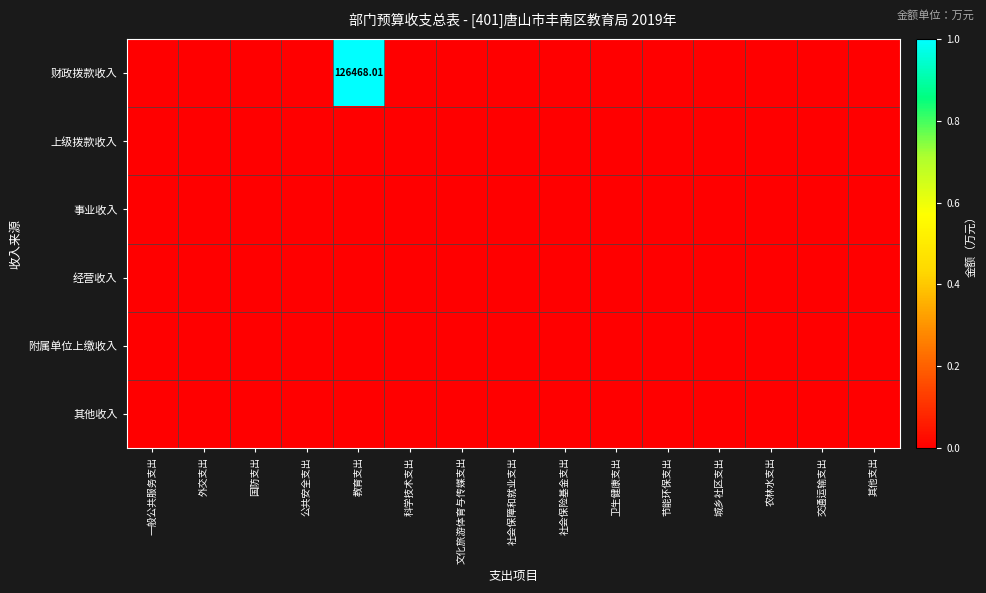

Which series changed the most between 卫生健康支出 and 城乡社区支出?

财政拨款收入